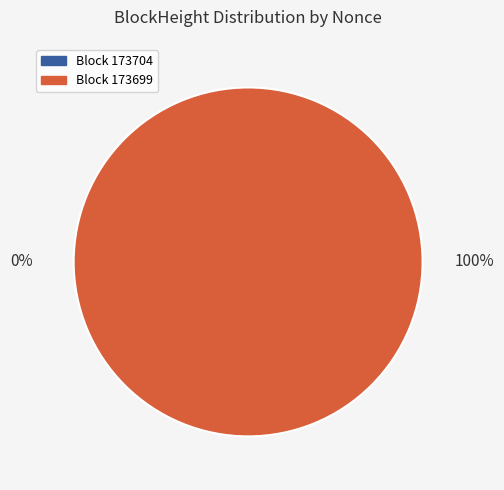

To the nearest percent, what portion does Block 173699 represent?

100%